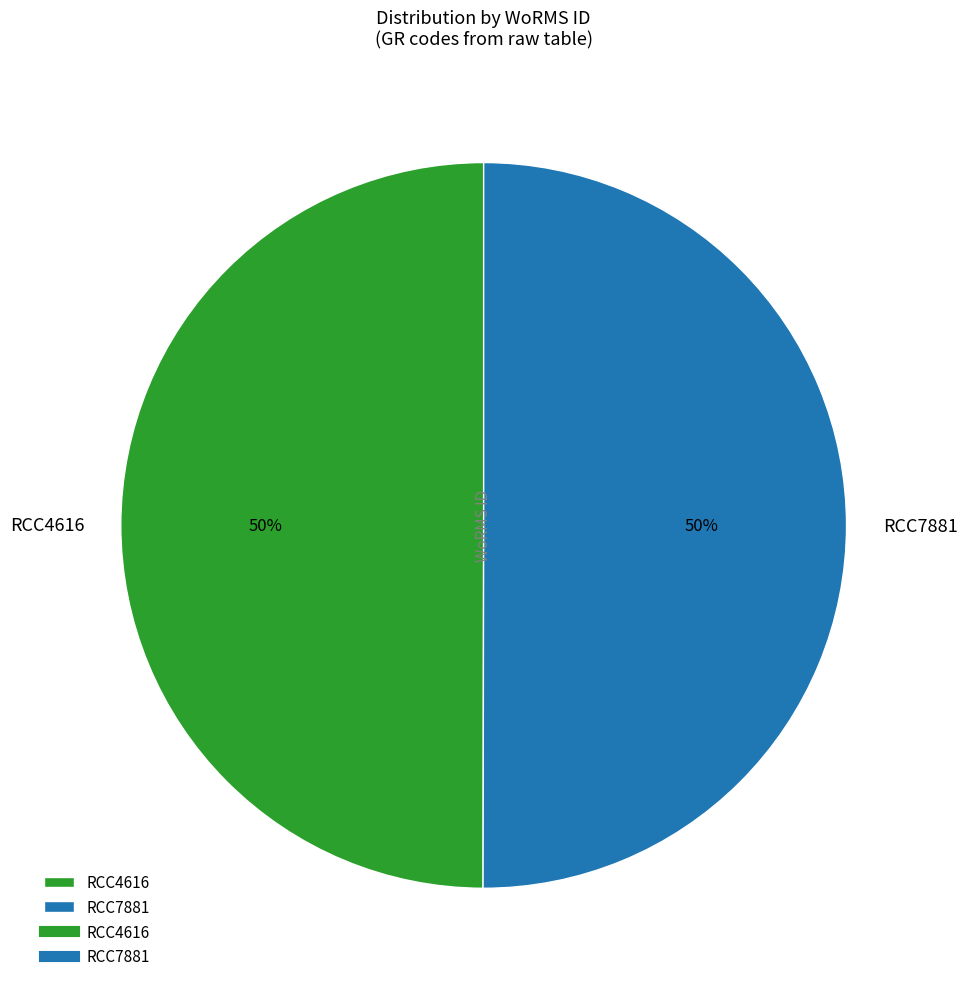

To the nearest percent, what percentage of the pie is RCC4616?

50%